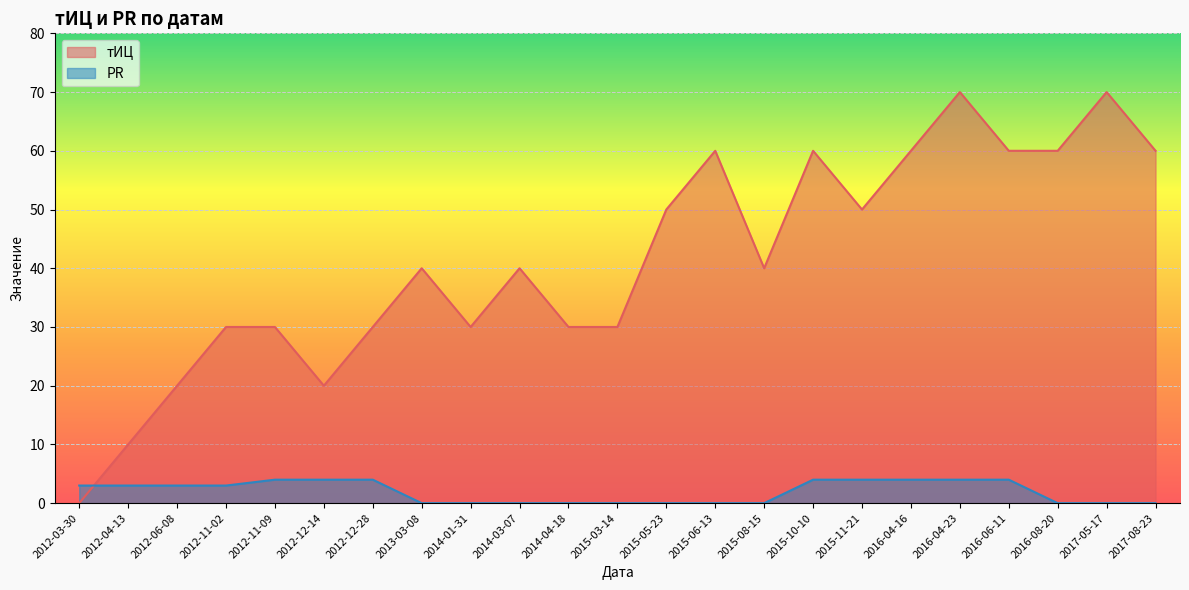

Which series ends up on top after the final intersection of PR and тИЦ?

тИЦ